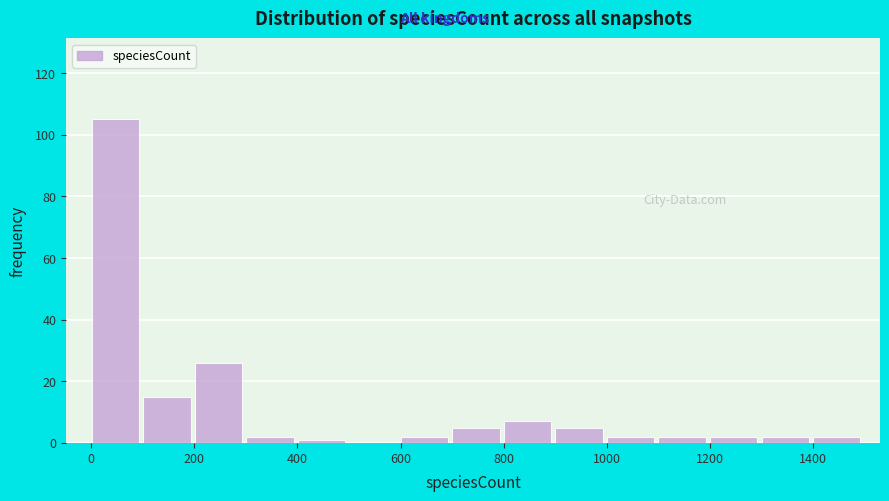

Reading left to right, transcribe this chart: for each bar, give the range it covers on the x-axis and its height. Neither the bar edges nor the heights are printed on the chart, so give them approximately, as read against the axes.

0 to 100: 106
100 to 200: 16
200 to 300: 26
300 to 400: 2
400 to 500: under 2
500 to 600: 0
600 to 700: 2
700 to 800: 6
800 to 900: 8
900 to 1000: 6
1000 to 1100: 2
1100 to 1200: 2
1200 to 1300: 2
1300 to 1400: 2
1400 to 1500: 2